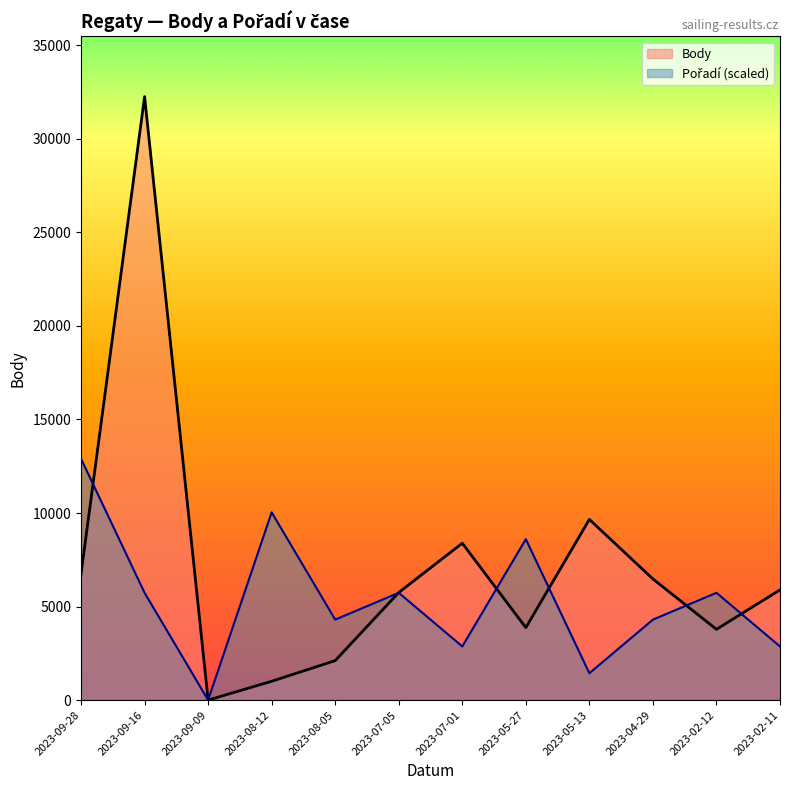

True or false: Body has a value of 2109.0 at 2023-08-05.

True